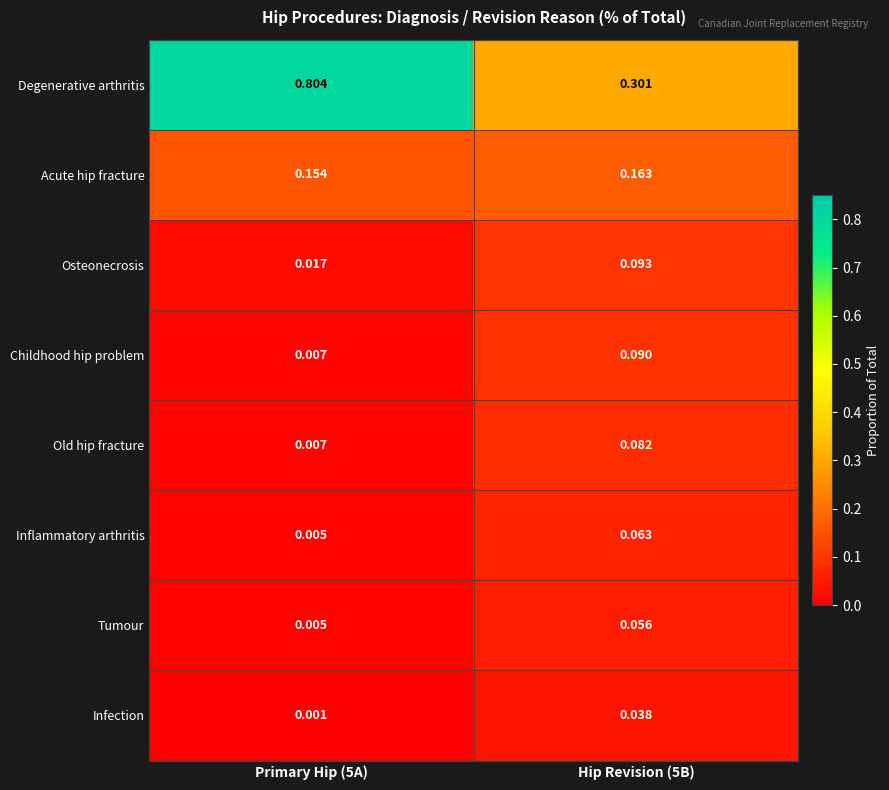

List the series in order of their peak value, highest first.

Degenerative arthritis, Acute hip fracture, Osteonecrosis, Childhood hip problem, Old hip fracture, Inflammatory arthritis, Tumour, Infection